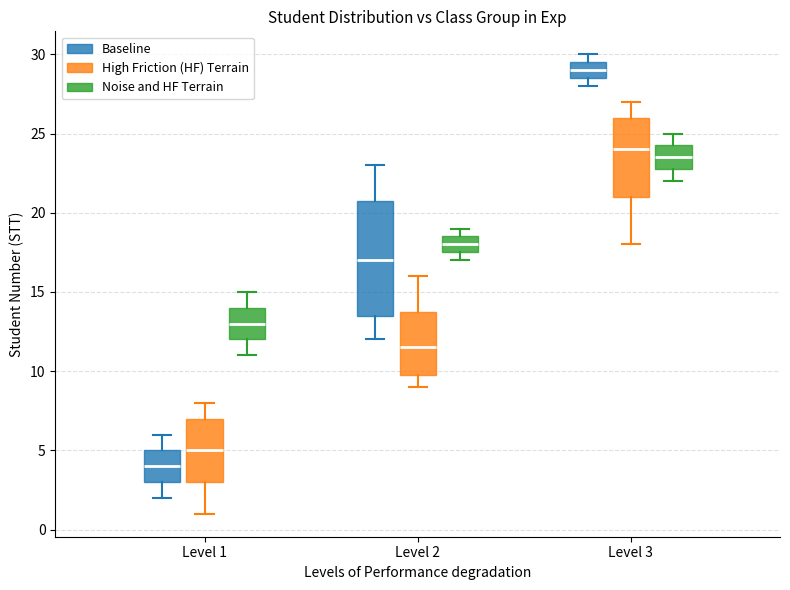

Which box is the tallest, from its lower edge to its upper edge?

Level 2 (Baseline)